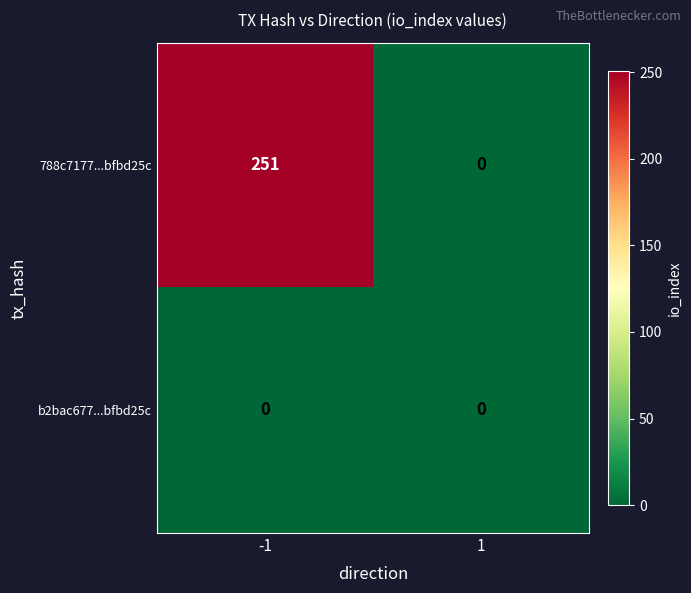

Is it true that 788c7177...bfbd25c equals 251 at -1?

True